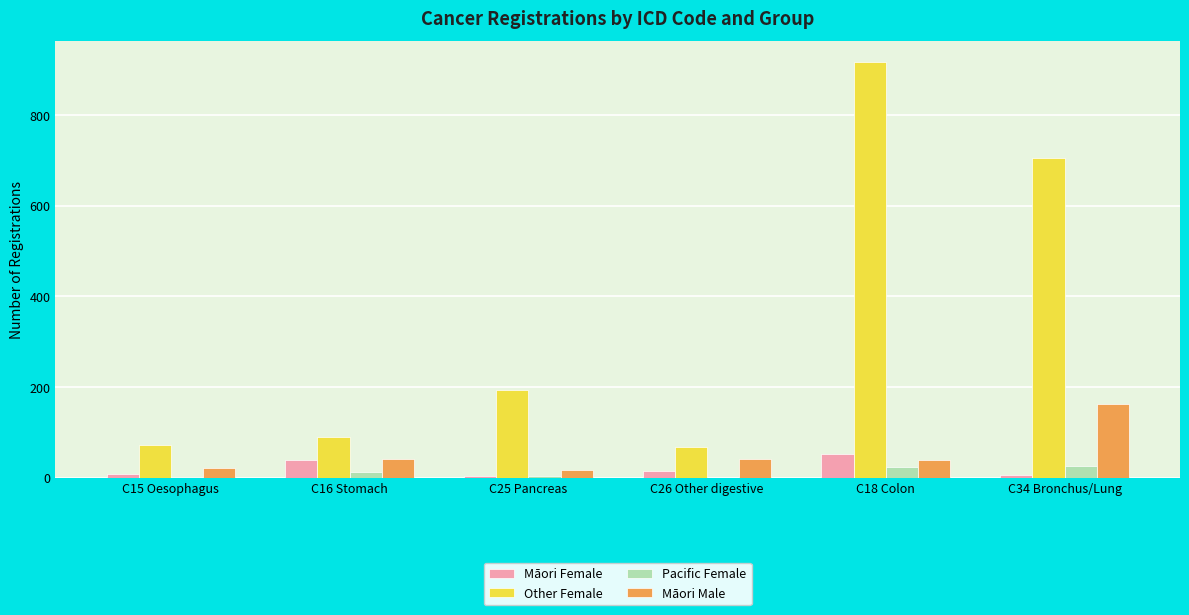

What value does the Other Female series have at C18 Colon?

917